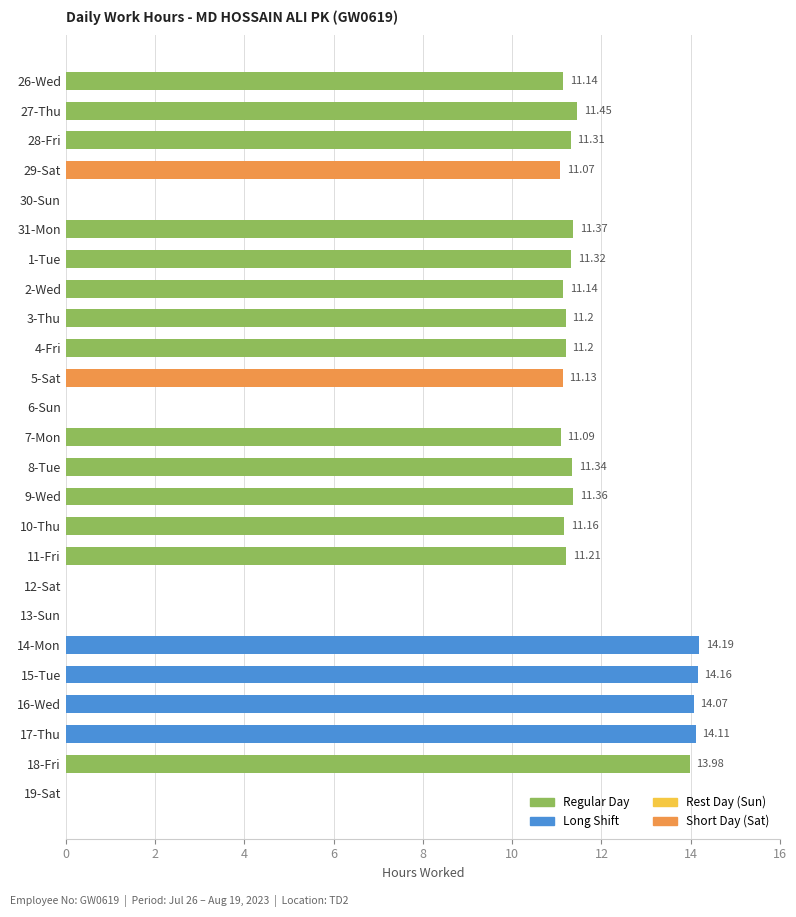

What is the change in value from 1-Tue to 10-Thu?

-0.2